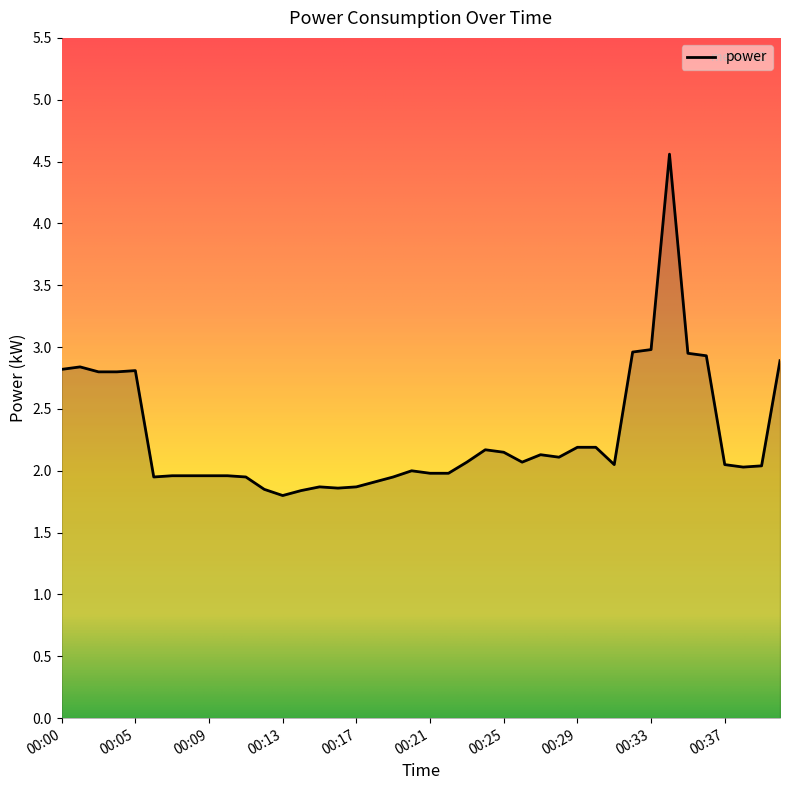

What is the greatest value displayed?

4.6